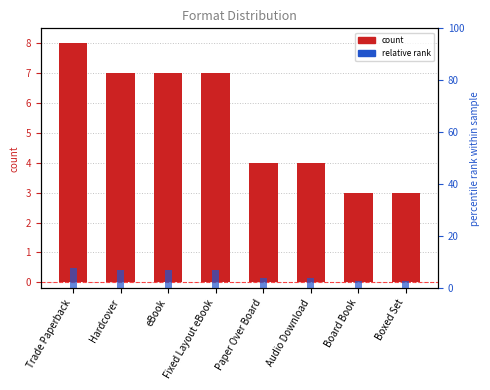

Rank the series at Board Book from lowest to highest value.

count, relative rank